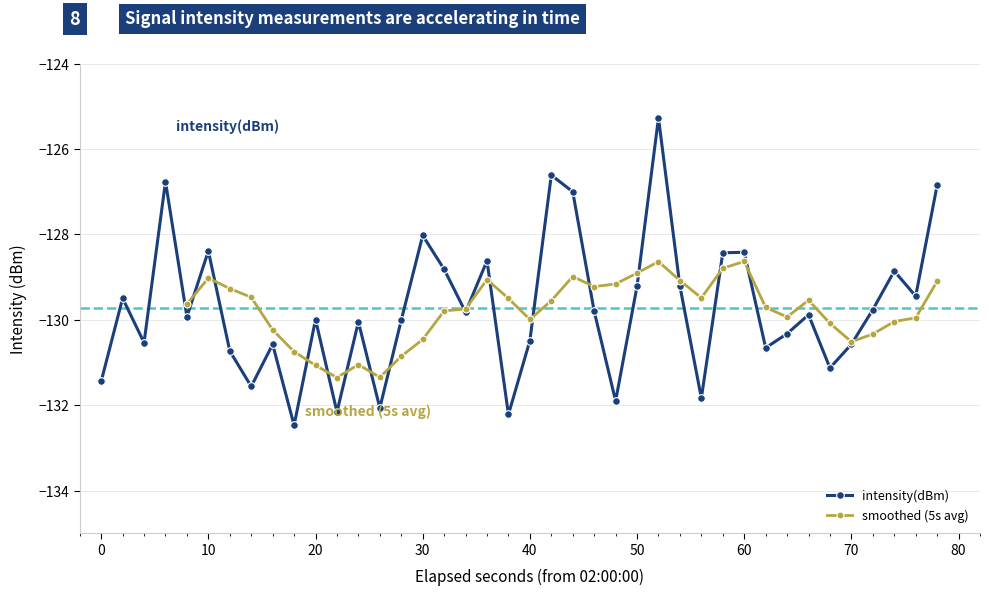

Does the chart display data point markers on the line(s)?

Yes